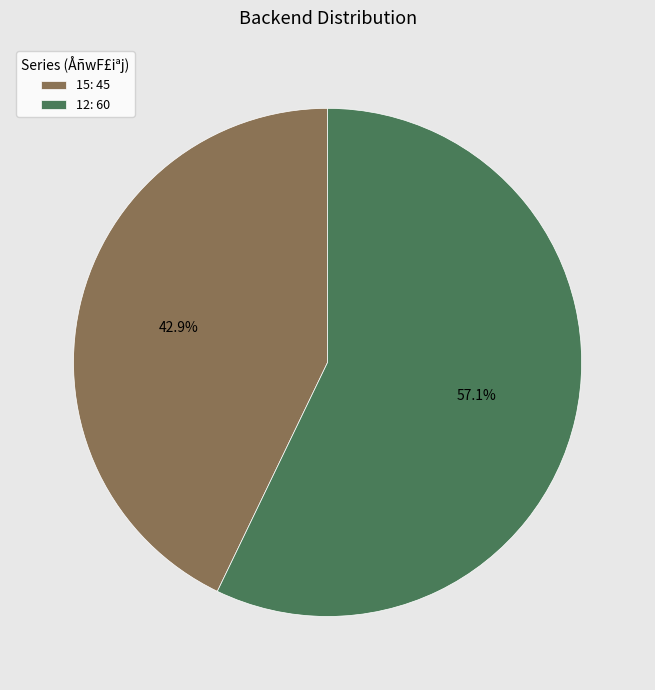

To the nearest percent, what is the difference between the largest and smallest slice percentages?

14%